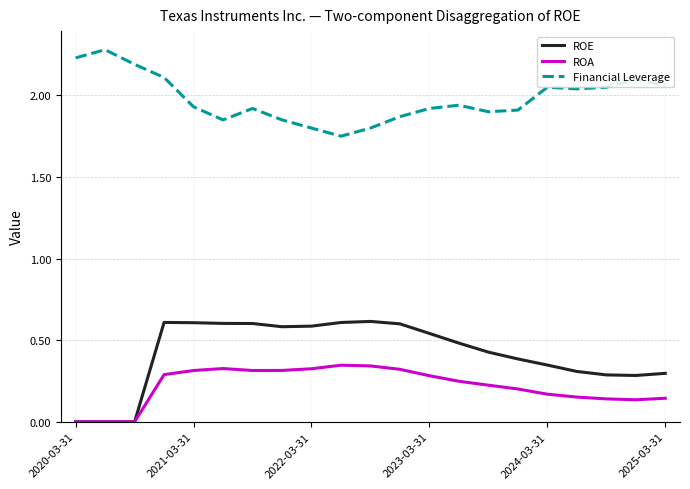

True or false: ROE and Financial Leverage intersect in this chart.

False